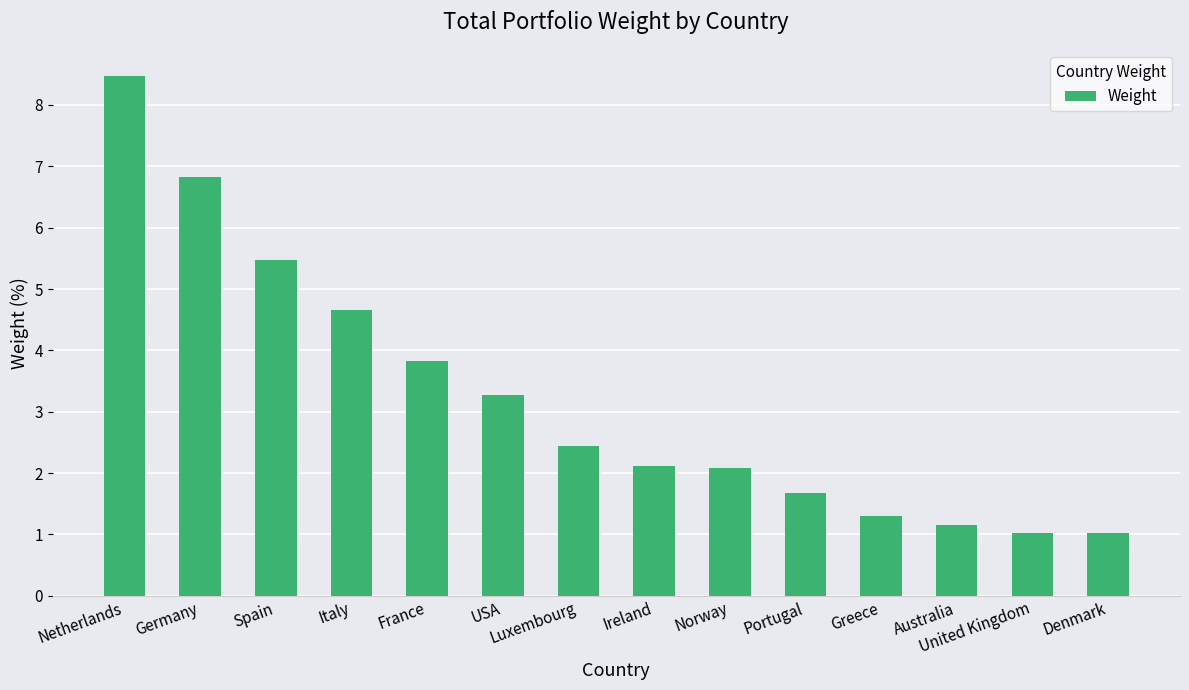

What is the difference between the maximum and second lowest values?

7.4